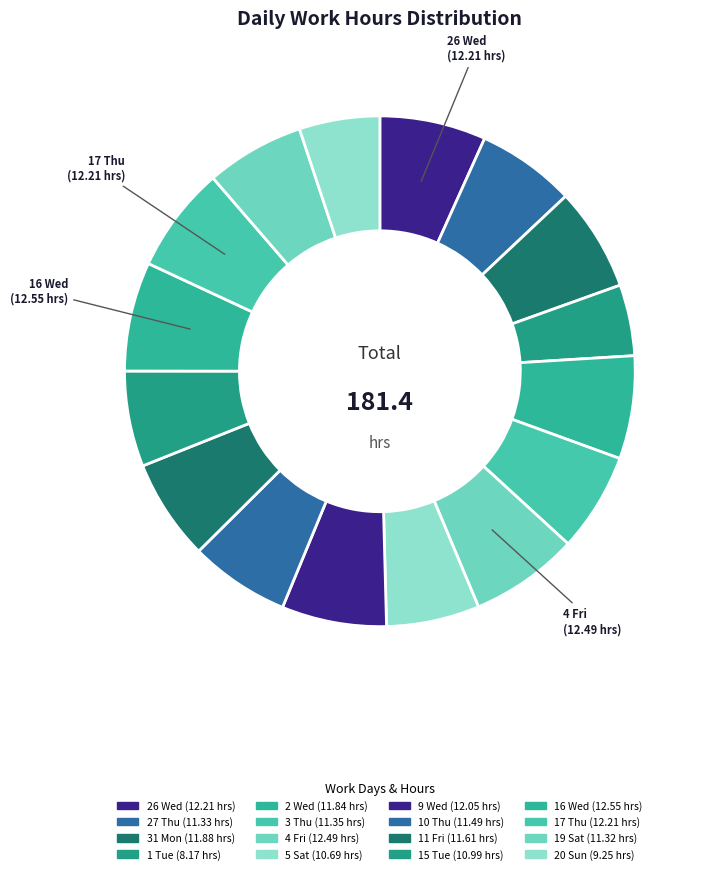

What portion of the pie excludes 15 Tue?

93.9%